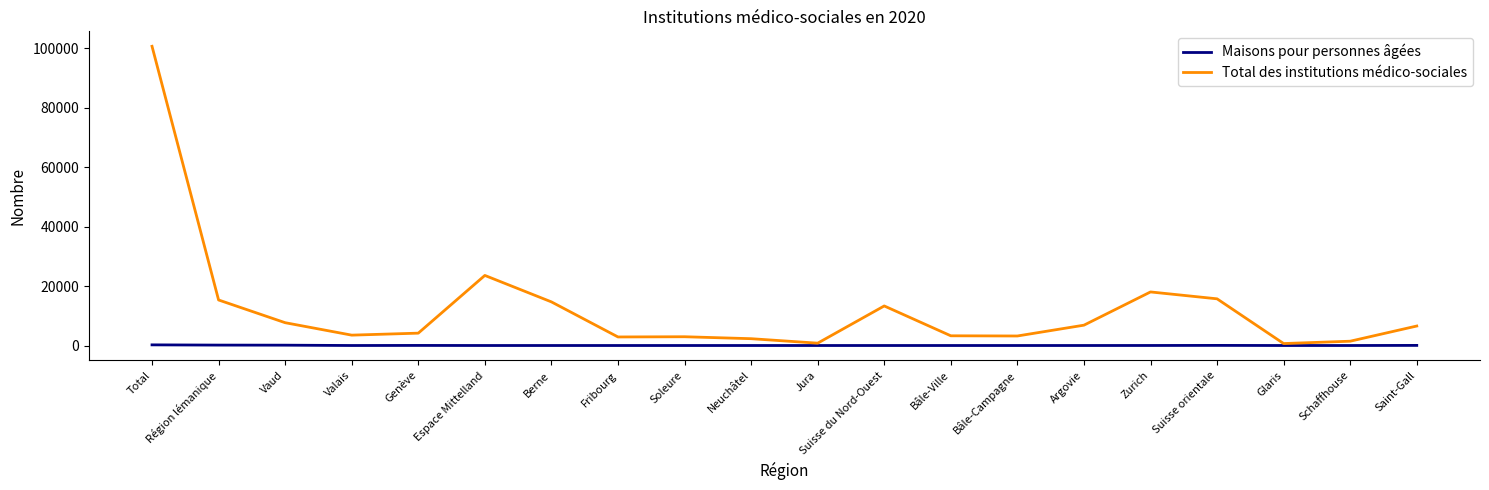

What is the difference between the second highest and second lowest values in the Total des institutions médico-sociales series?

22796